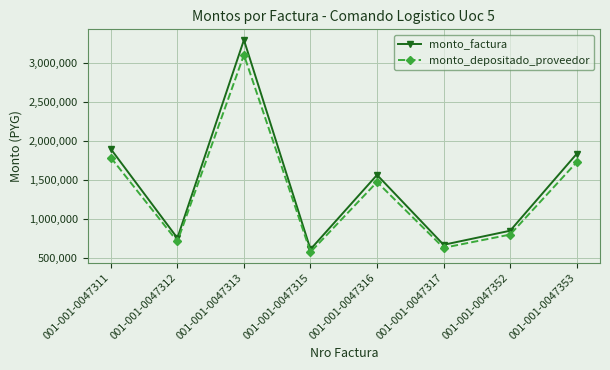

Does the chart display data point markers on the line(s)?

Yes